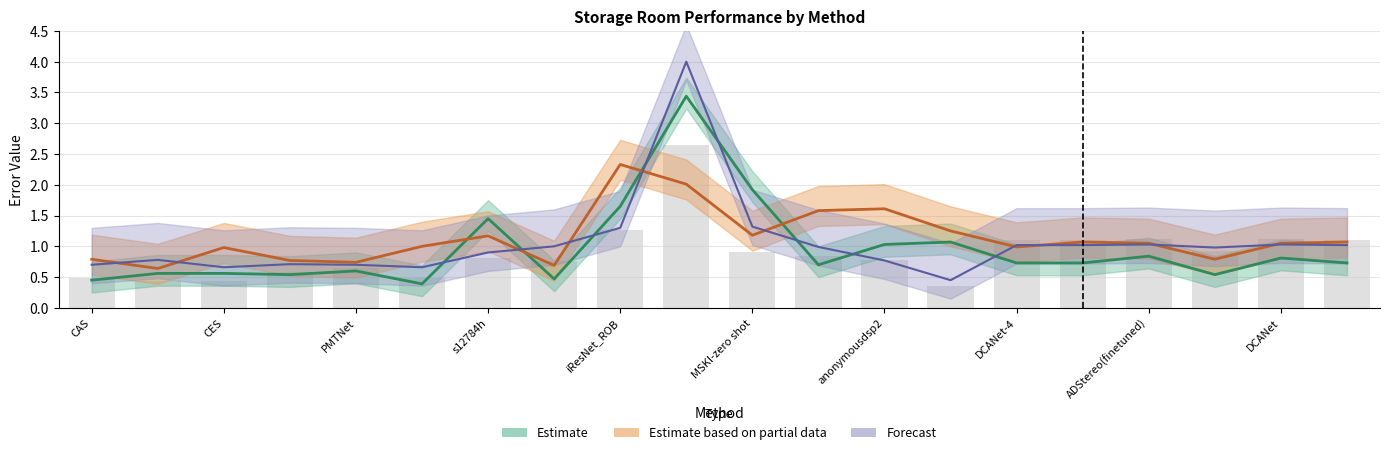

How many groups of bars are there?

20